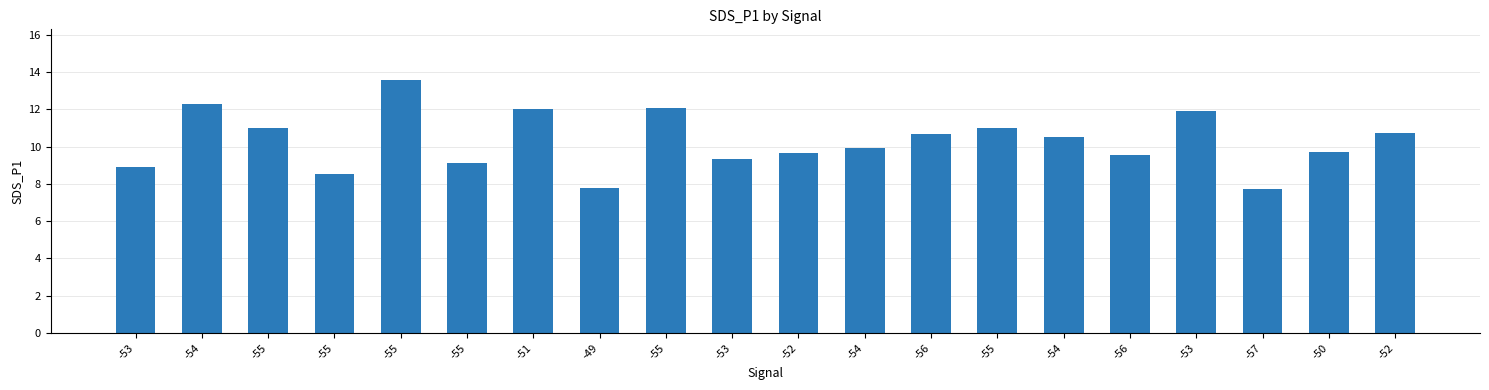

Are the bars grouped side by side (vs. stacked)?

No